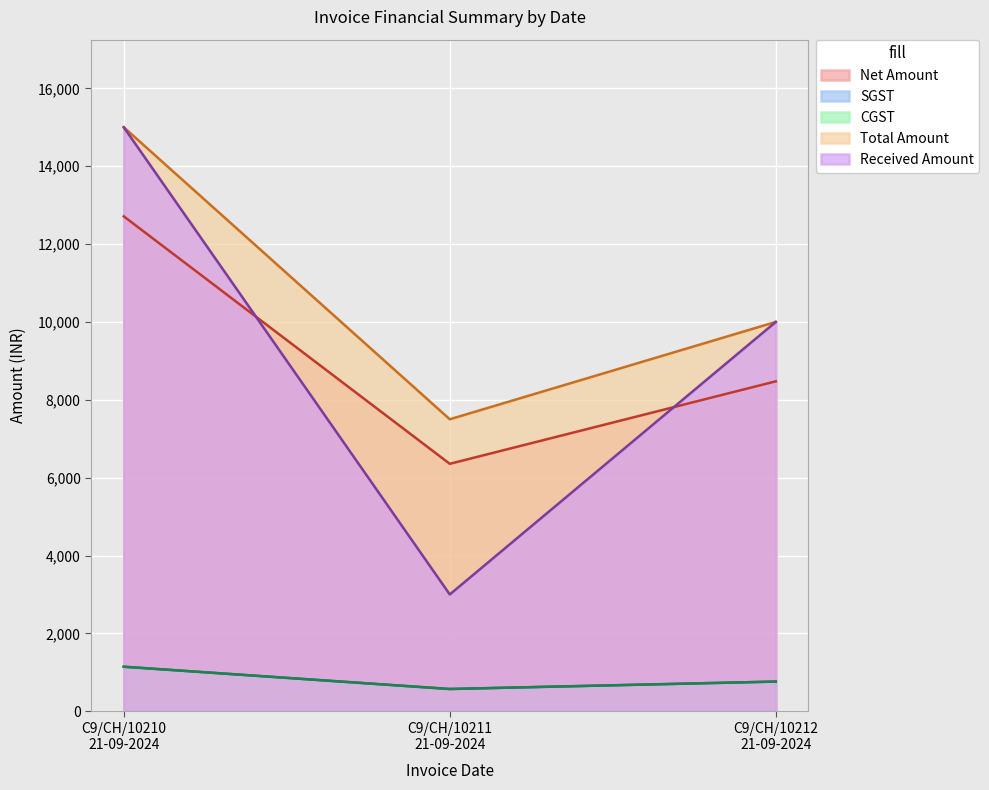

Is the value of CGST at C9/CH/10212 21-09-2024 greater than the value of Total Amount at C9/CH/10211 21-09-2024?

No